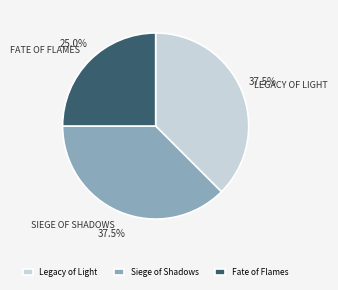

What is the smallest slice in the pie chart?

Fate of Flames